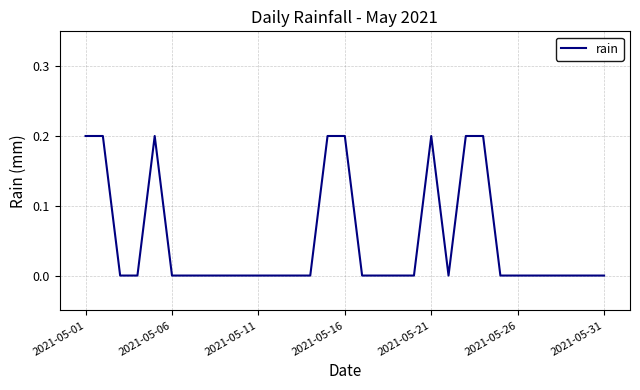

Does the chart display data point markers on the line(s)?

No